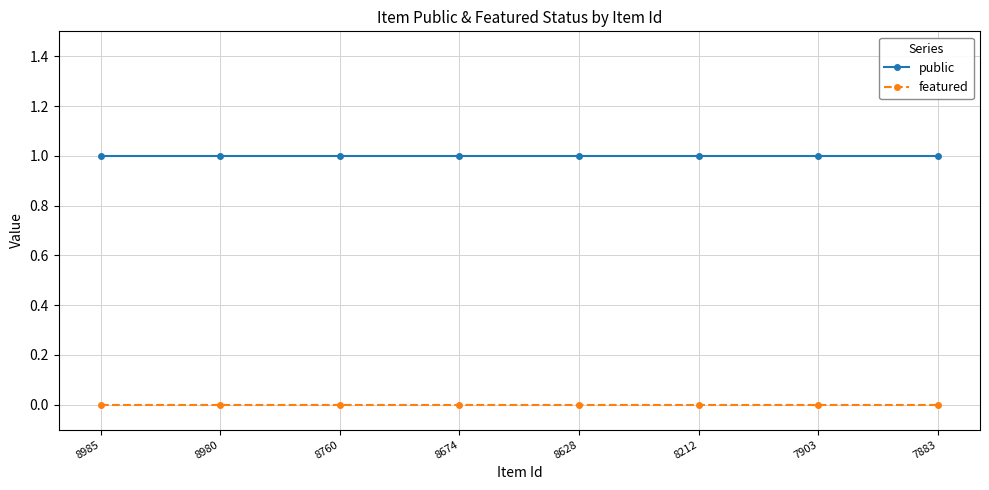

Reading left to right, list all the values displayed in this chart.

public: 8985=1	8980=1	8760=1	8674=1	8628=1	8212=1	7903=1	7883=1
featured: 8985=0	8980=0	8760=0	8674=0	8628=0	8212=0	7903=0	7883=0